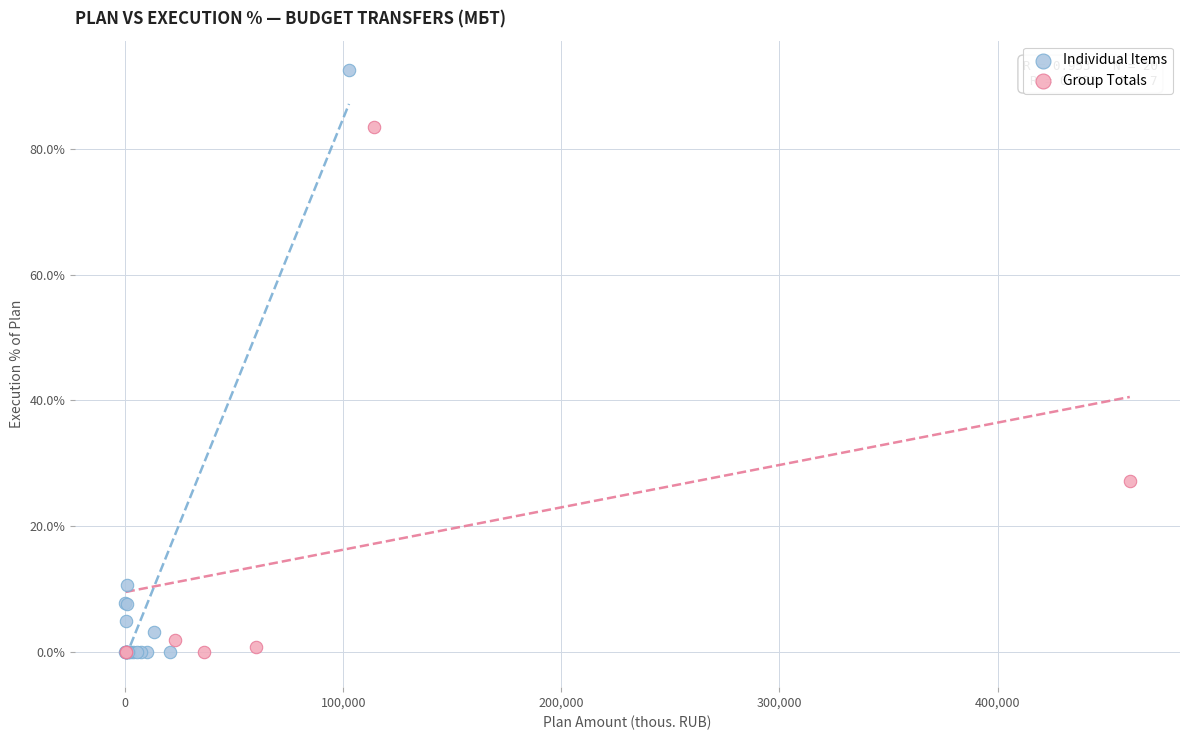

Which series has the widest spread of Y values?

Individual Items